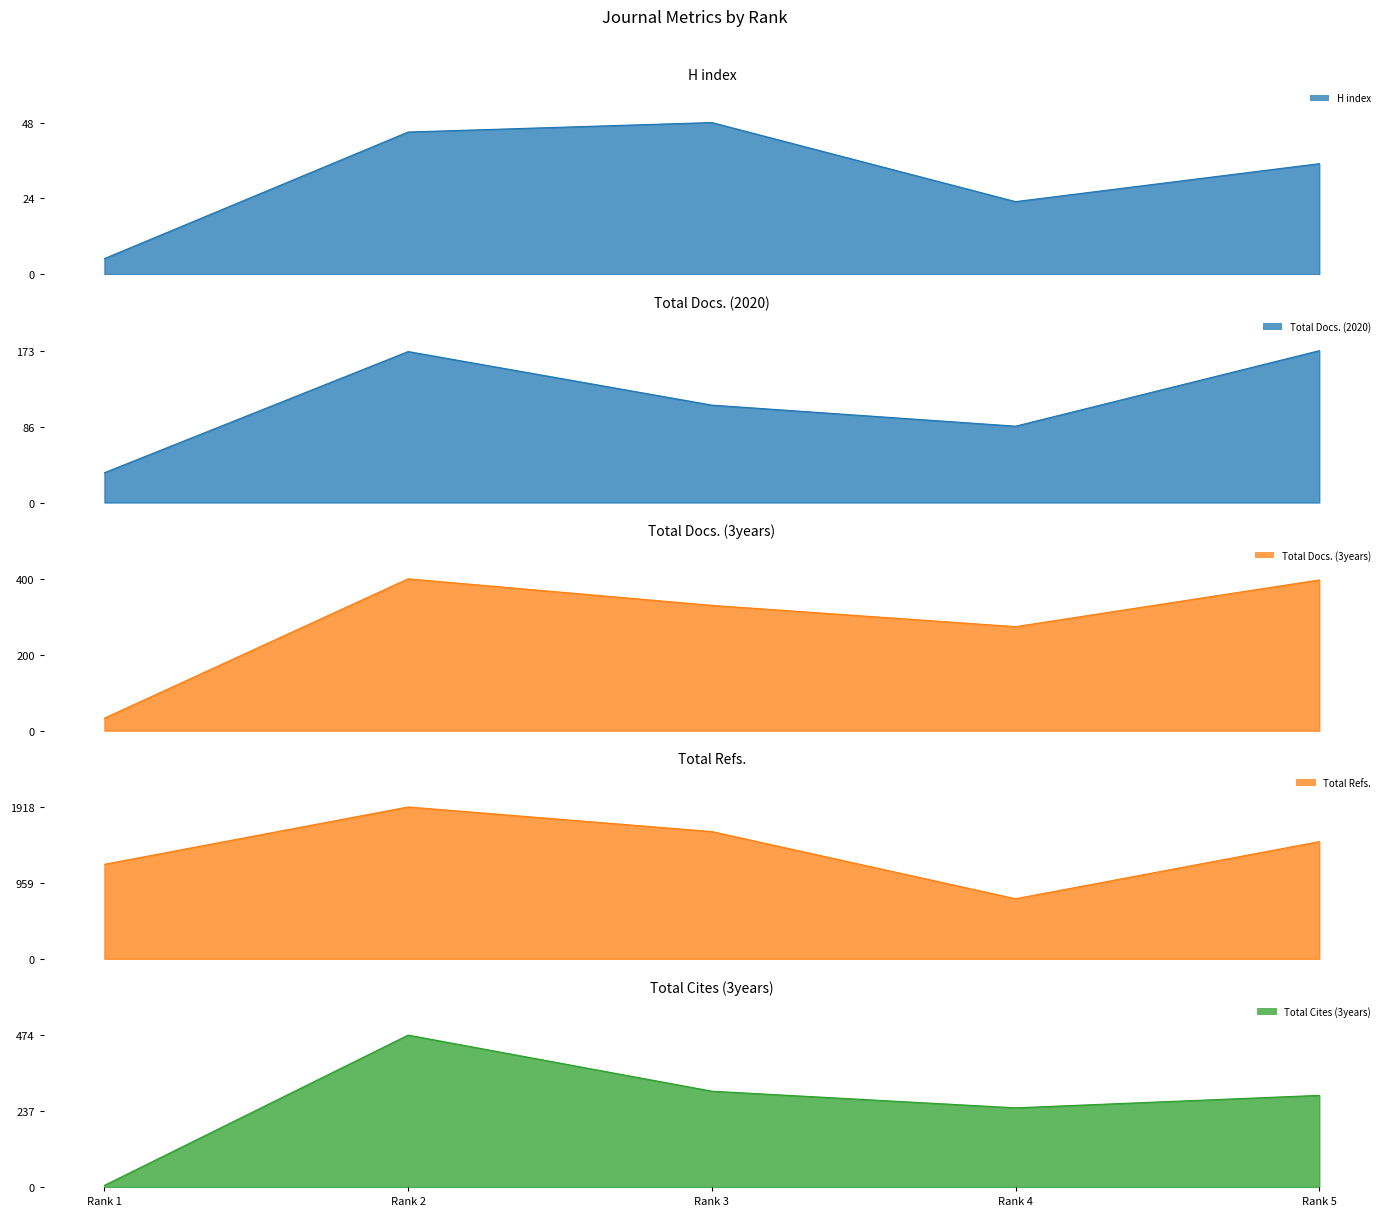

Is the value of Total Docs. (2020) line at Rank 2 greater than the value of Total Cites (3years) line at Rank 3?

No